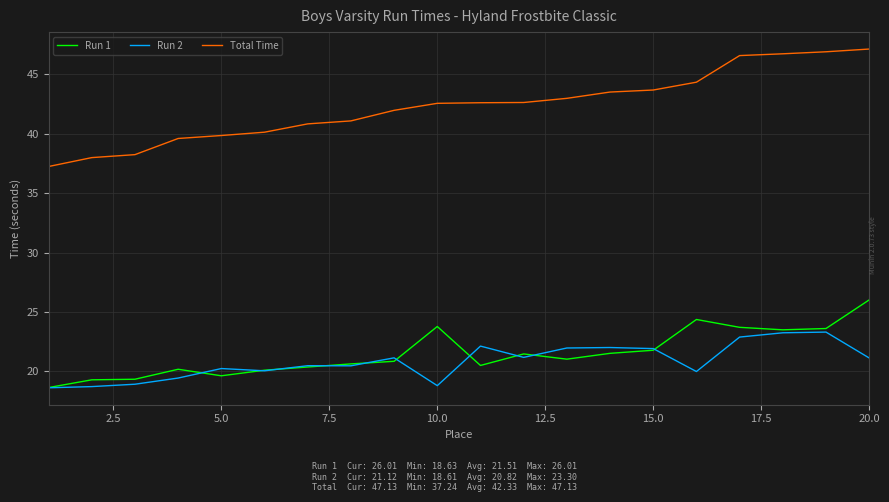

True or false: Run 2 and Total Time cross at least once.

False